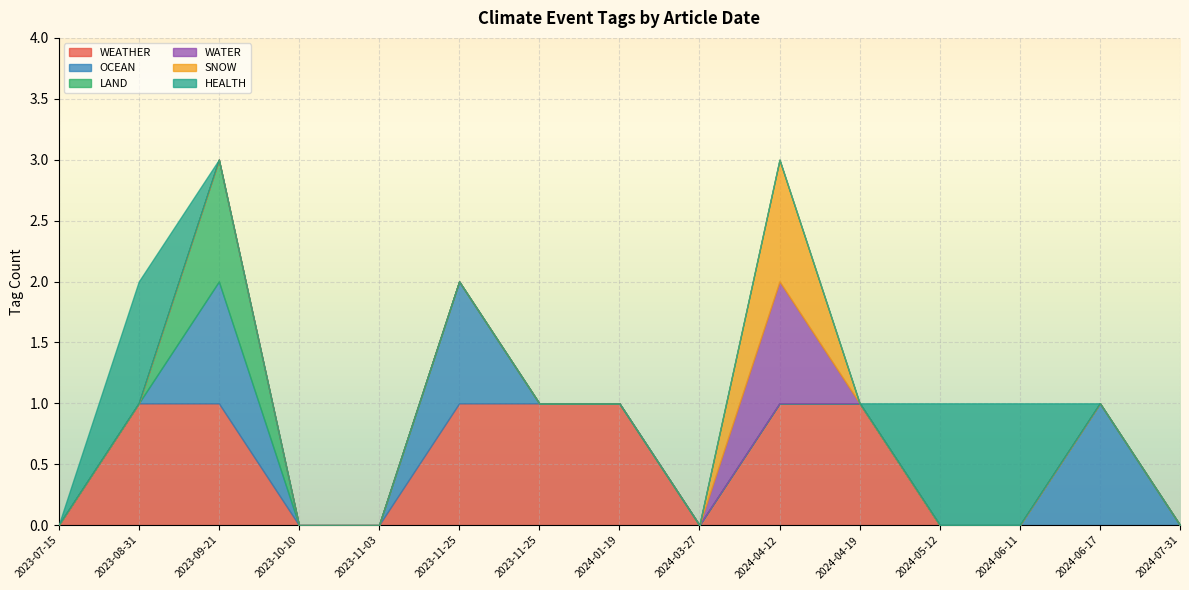

Where is OCEAN nearest to the value 0?

2023-08-31